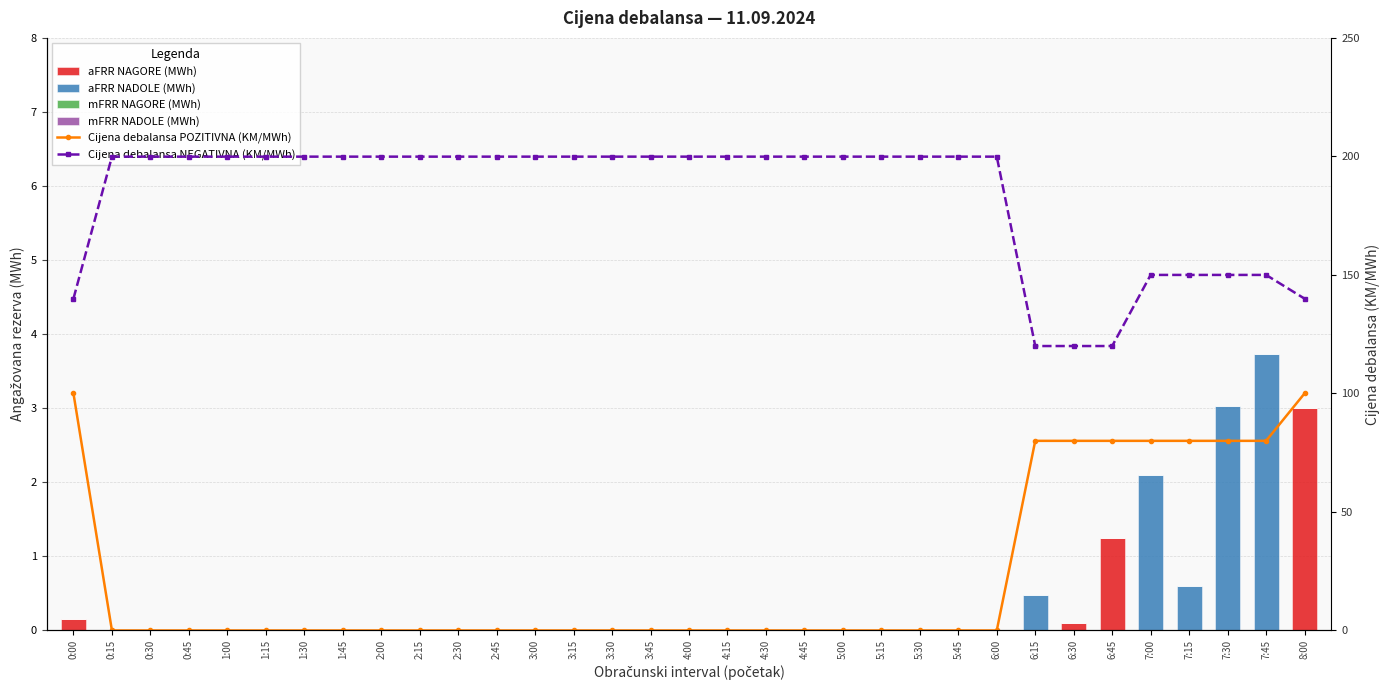

What is the average value of the Cijena debalansa POZITIVNA (KM/MWh) series?

23.0